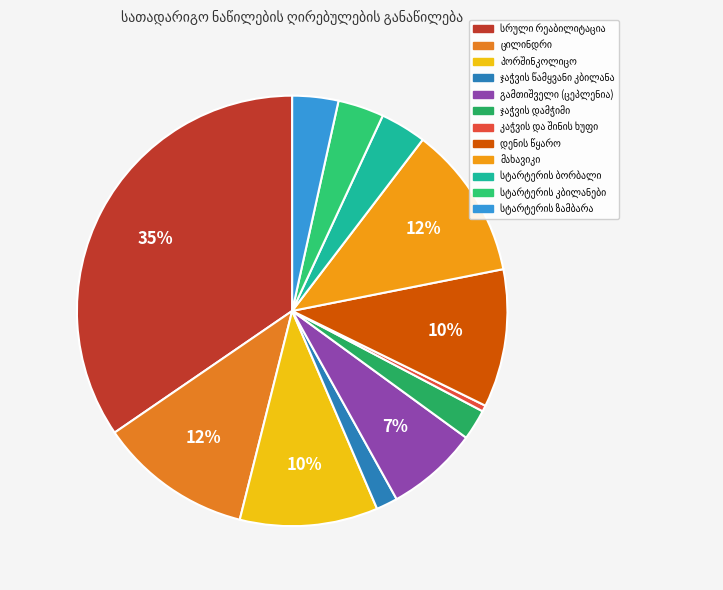

What percentage is the დენის წყარო slice, to the nearest percent?

10%